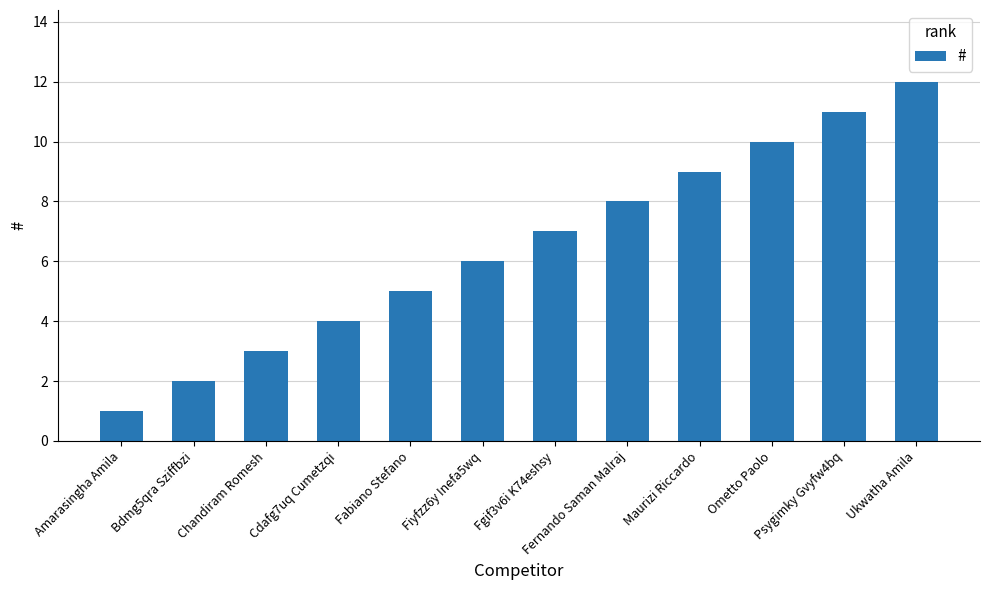

What is the minimum value shown in the chart?

1